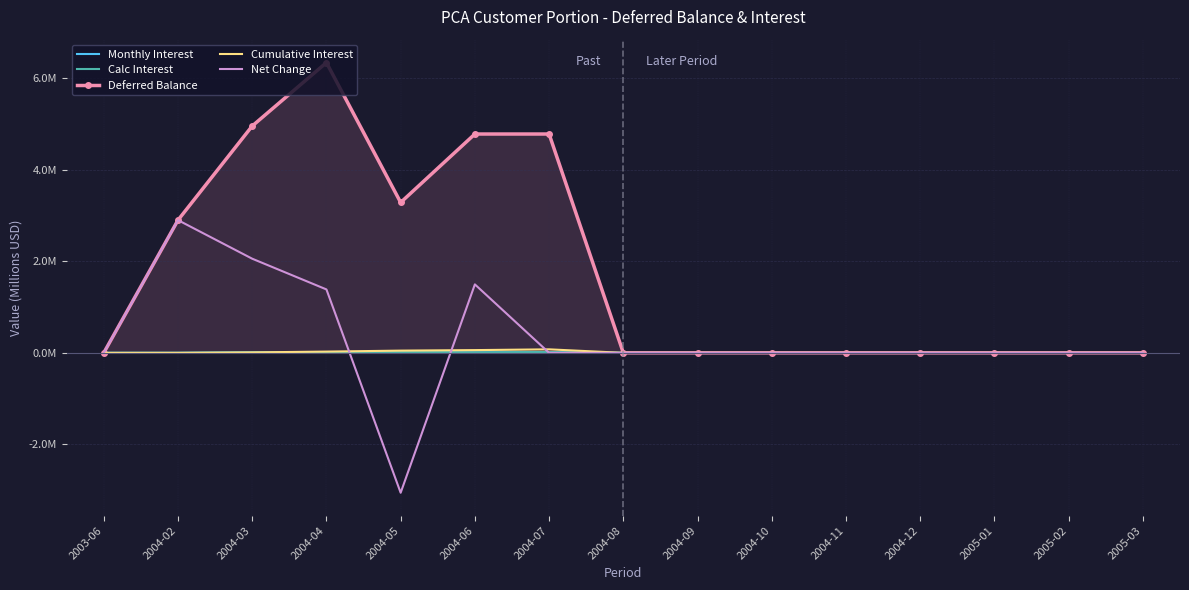

How many interior local valleys does the Net Change series have?

1